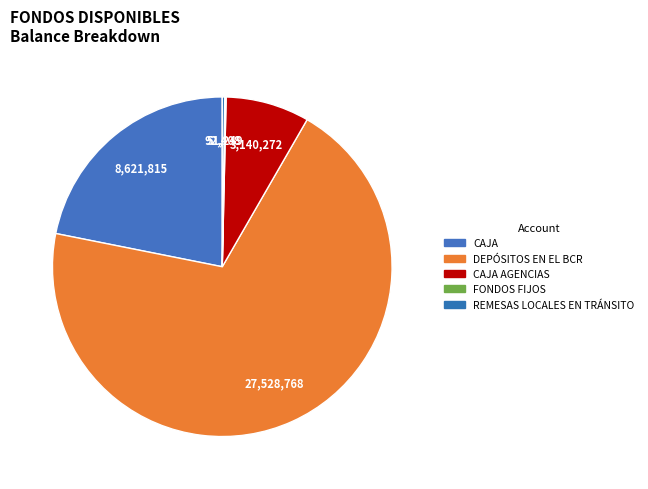

What is the smallest slice in the pie chart?

FONDOS FIJOS